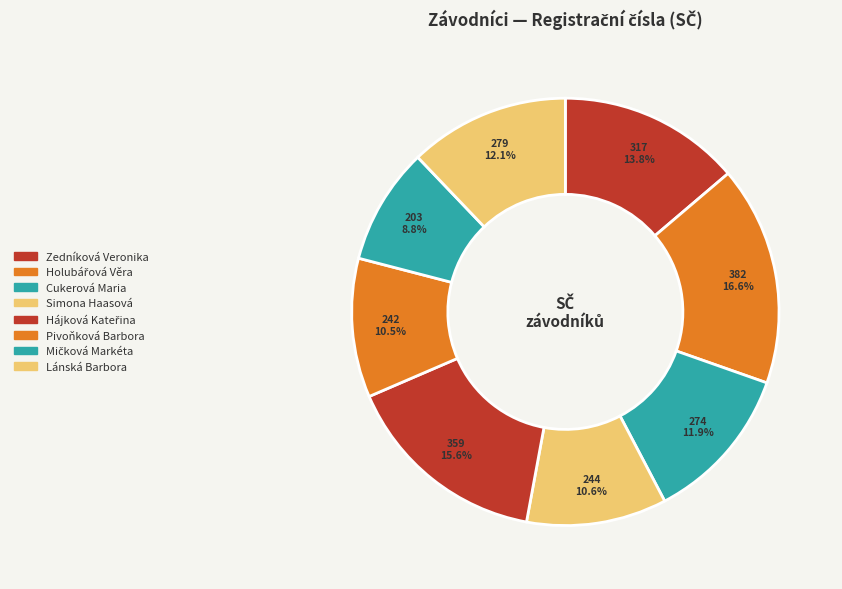

The Mičková Markéta slice represents 9% of the pie. True or false?

True